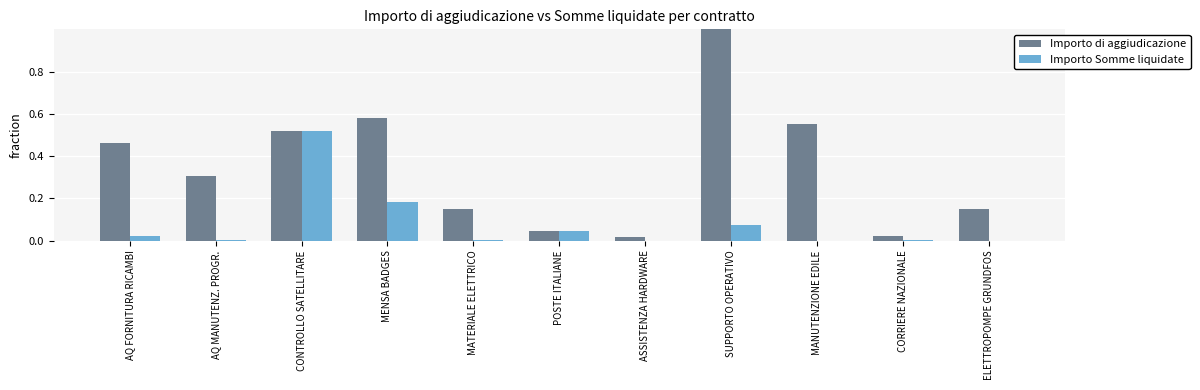

At which category is the sum across all series the highest?

SUPPORTO OPERATIVO